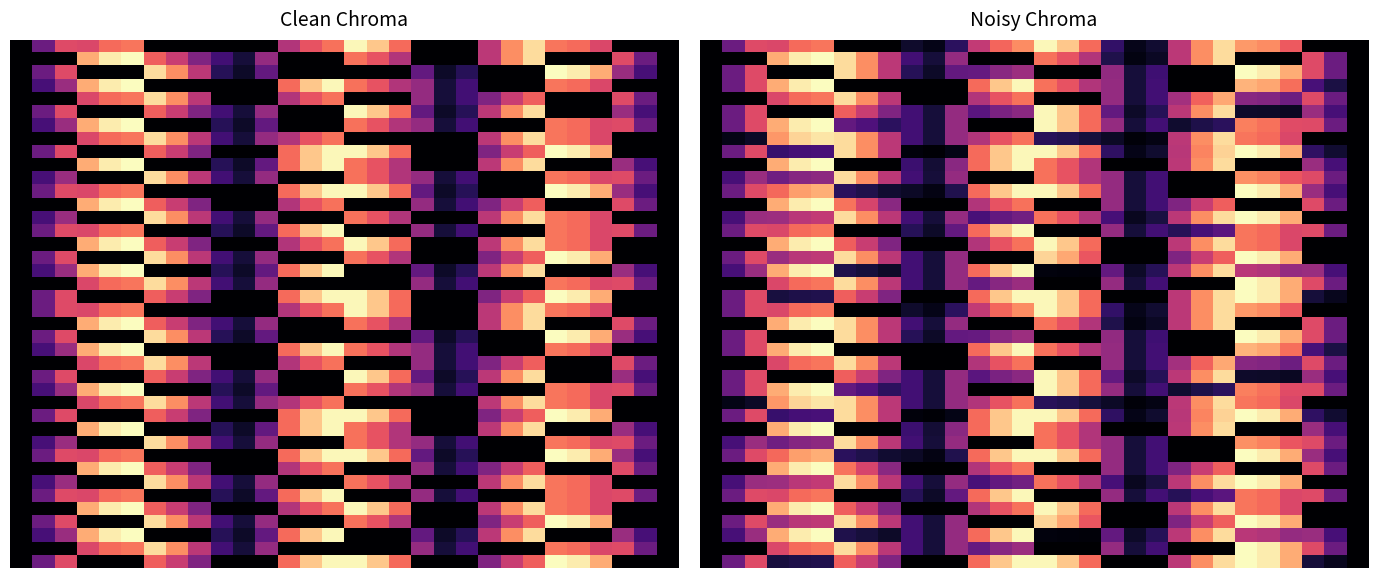

Which has a higher value, 23 or 6?

23